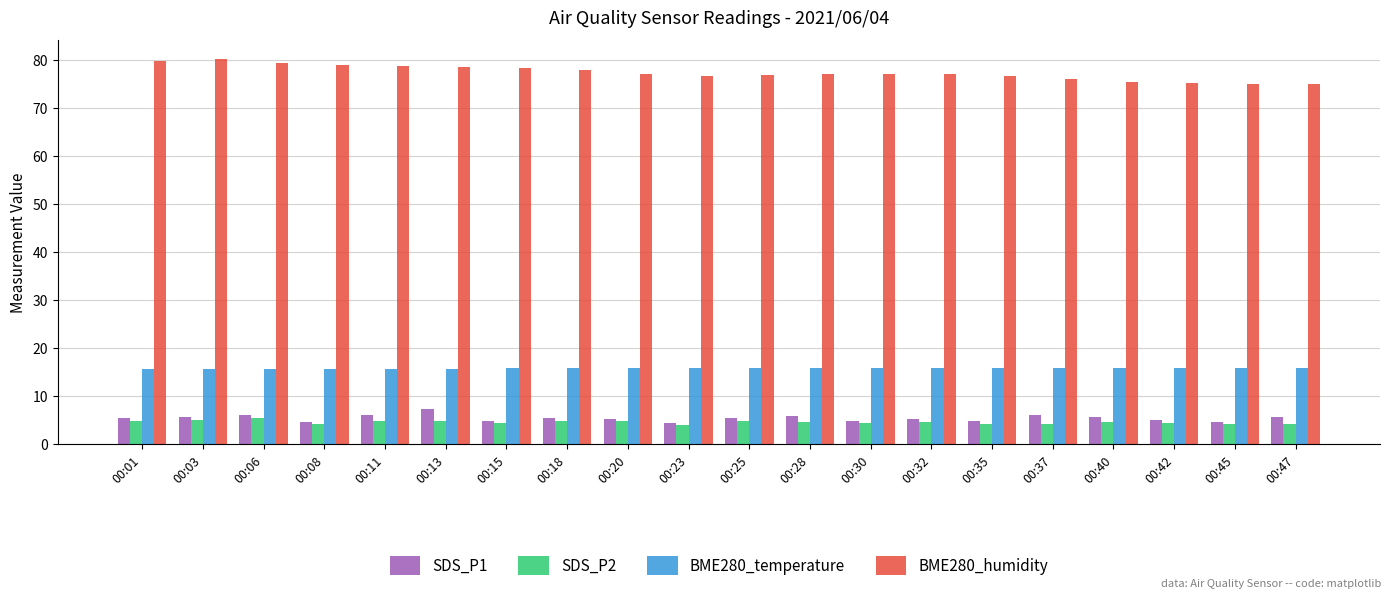

How many distinct data groups are displayed?

4